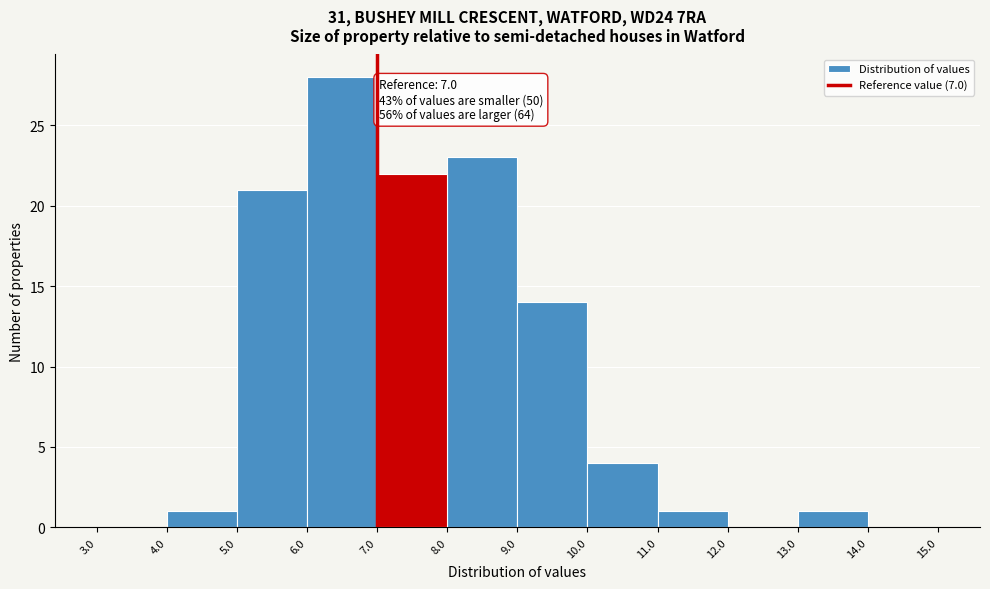

Which range on the x-axis has the tallest bar?

6.0 to 7.0